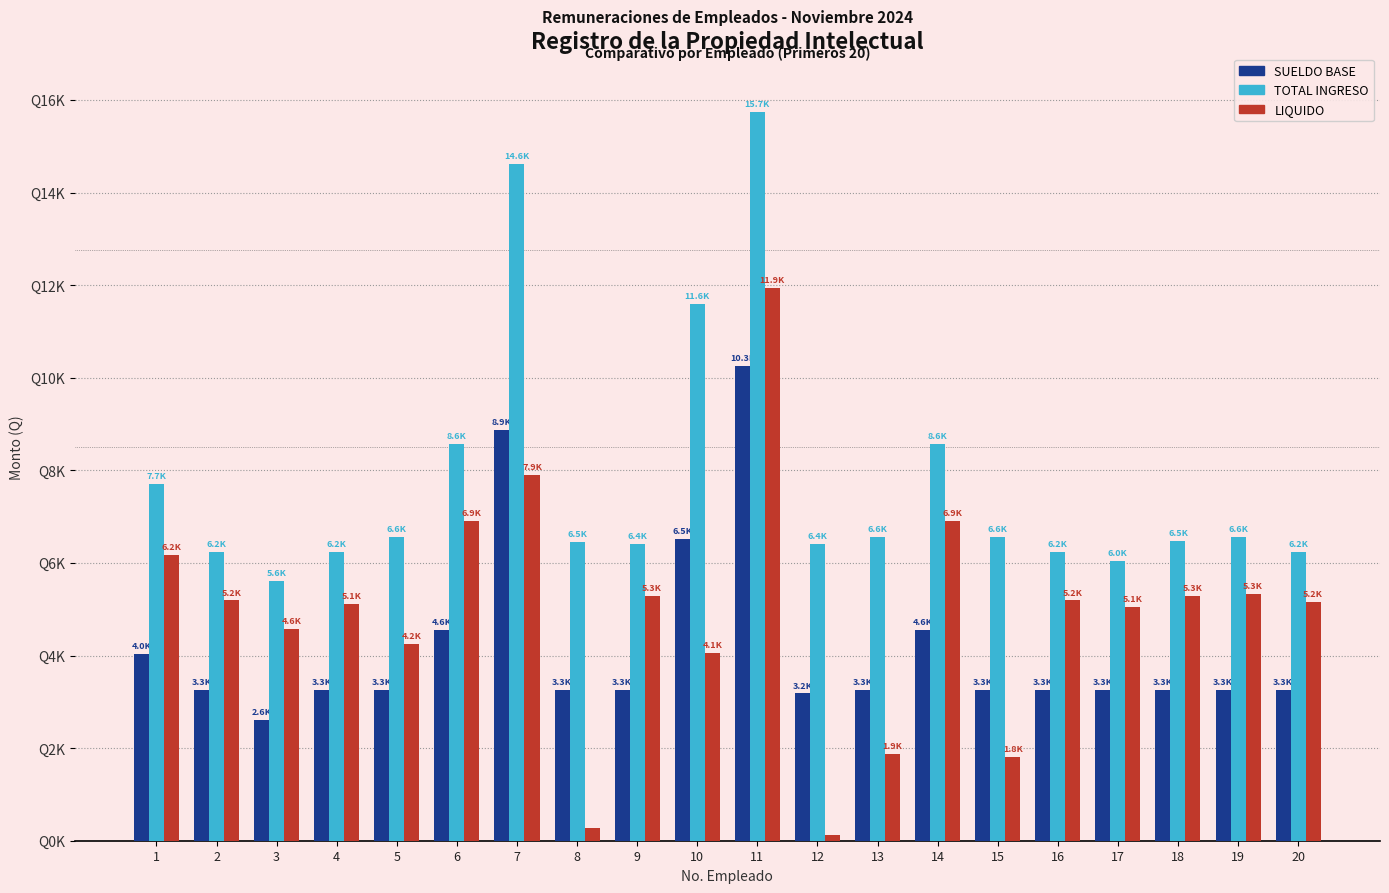

What is the value of the LIQUIDO bar at the 5th from the left?

4246.2